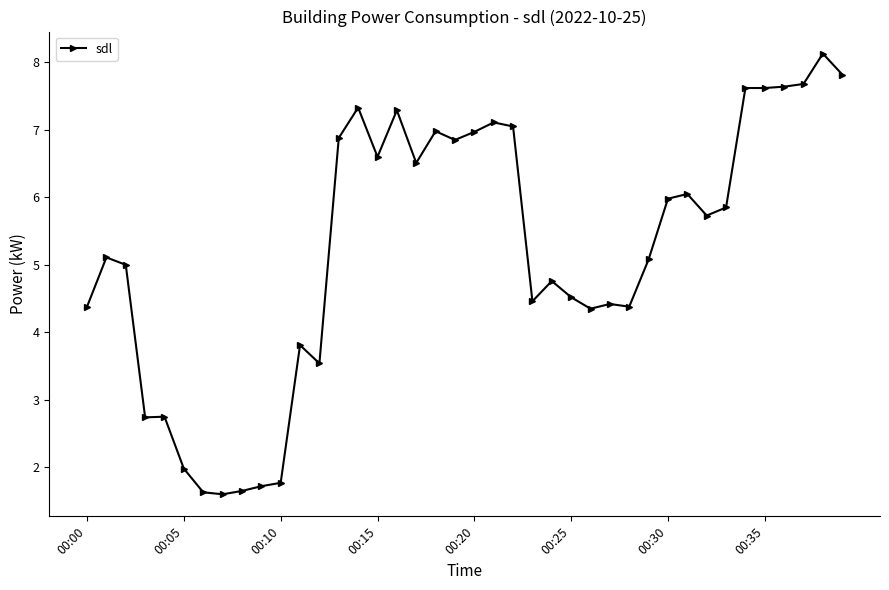

What is the average value?

5.2